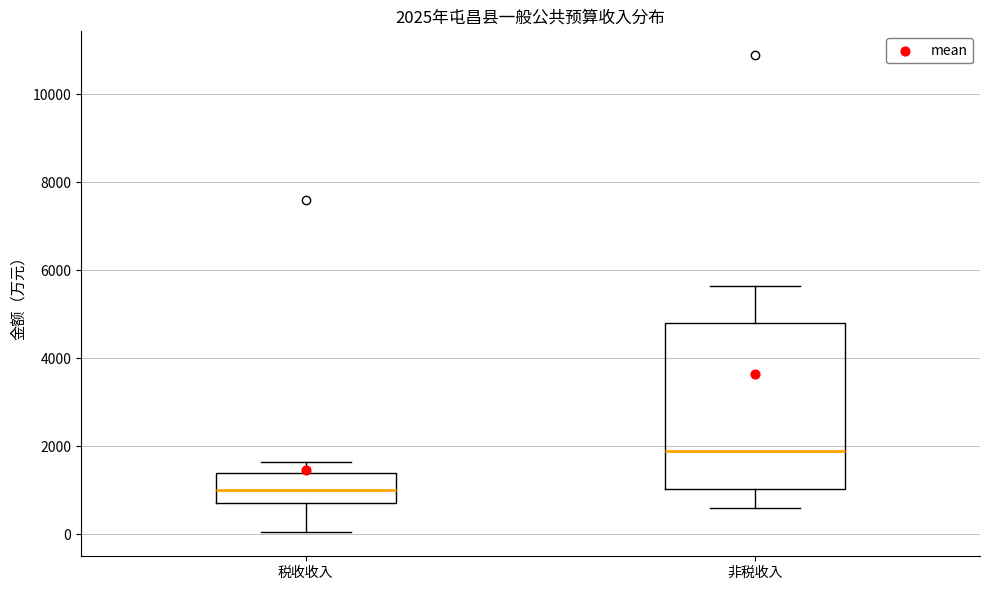

Which box is the tallest, from its lower edge to its upper edge?

非税收入